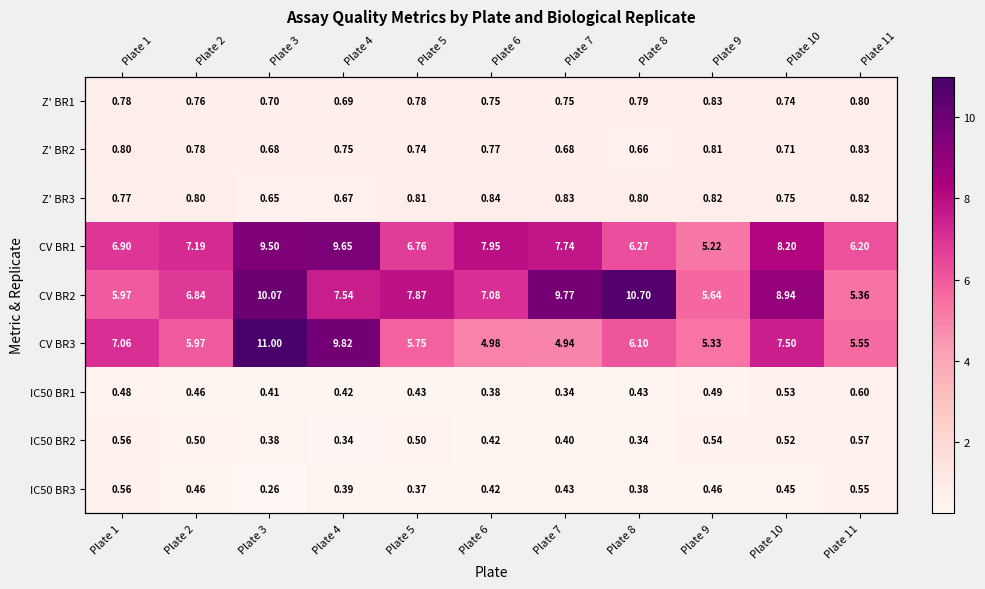

Between Plate 7 and Plate 9, which series saw the biggest shift?

CV BR2